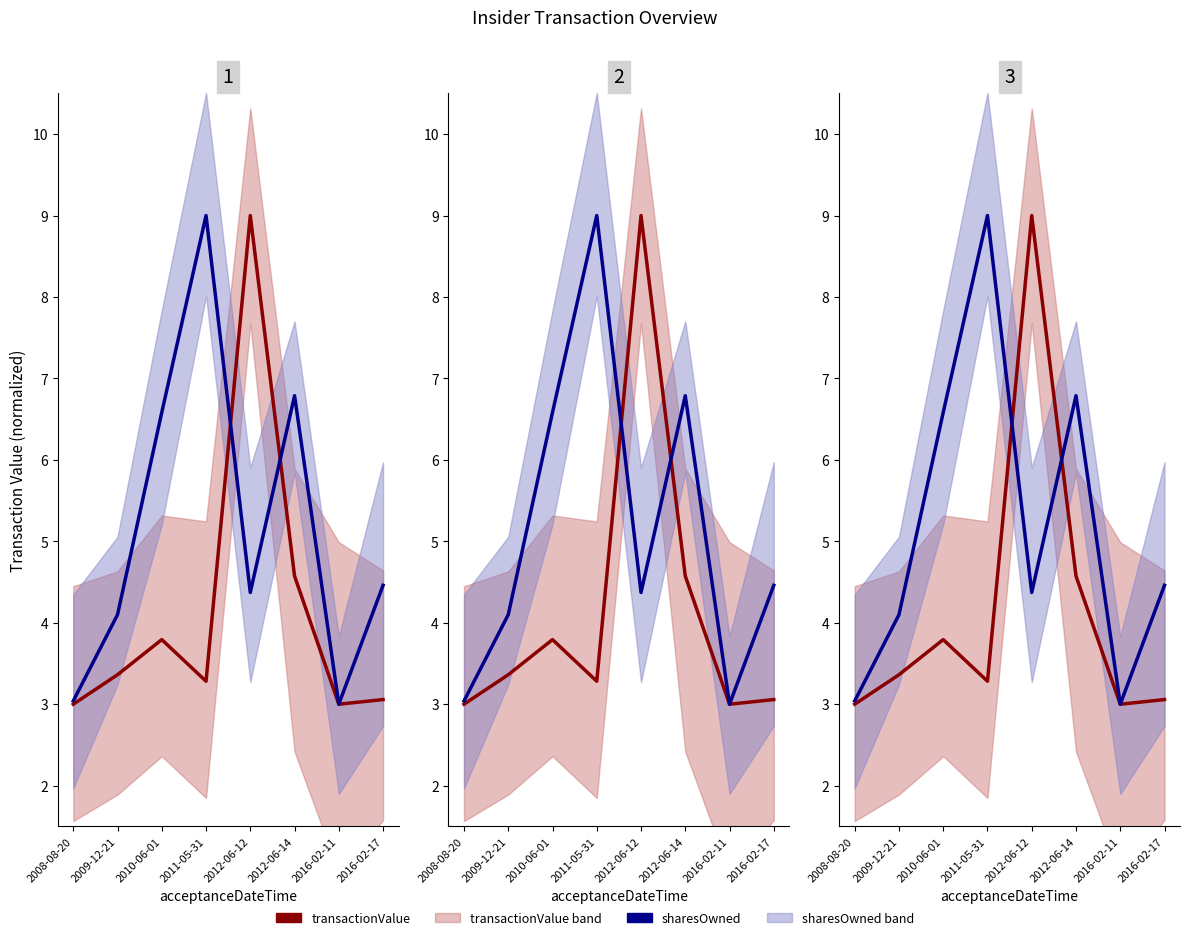

Where do transactionValue and sharesOwned first cross each other?

2011-05-31 and 2012-06-12